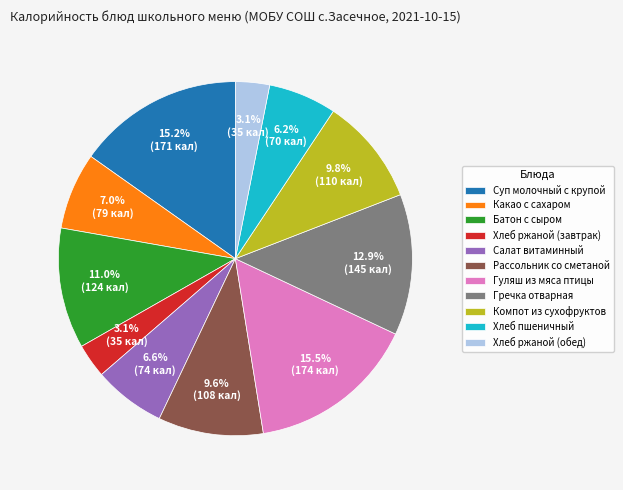

To the nearest percent, what portion does Гречка отварная represent?

13%